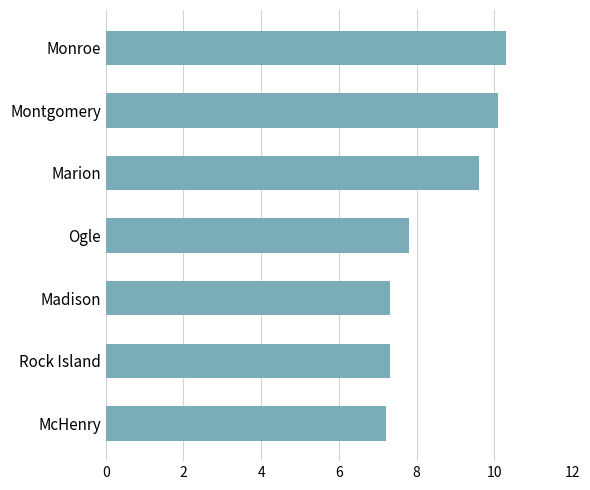

What is the sum of all values?

59.6